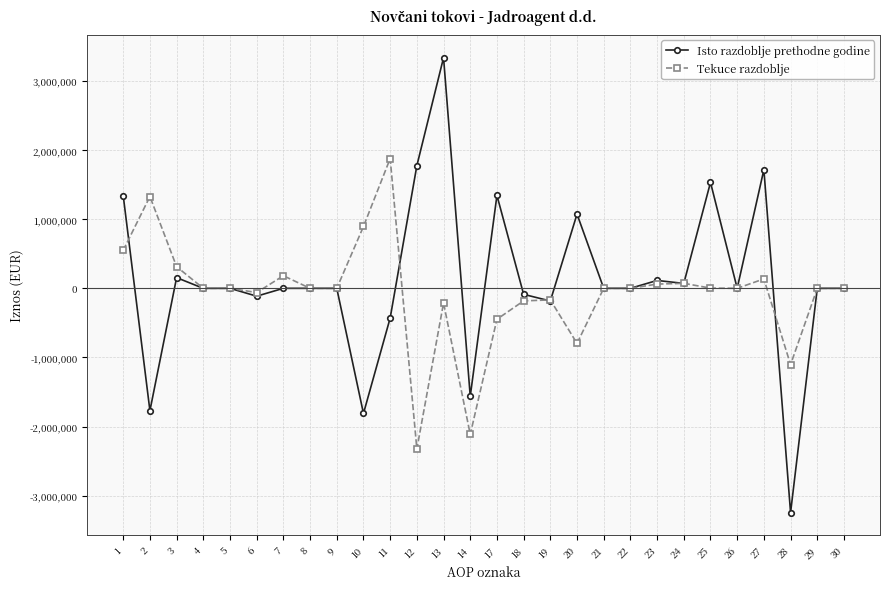

Where is the first local minimum for Isto razdoblje prethodne godine?

2